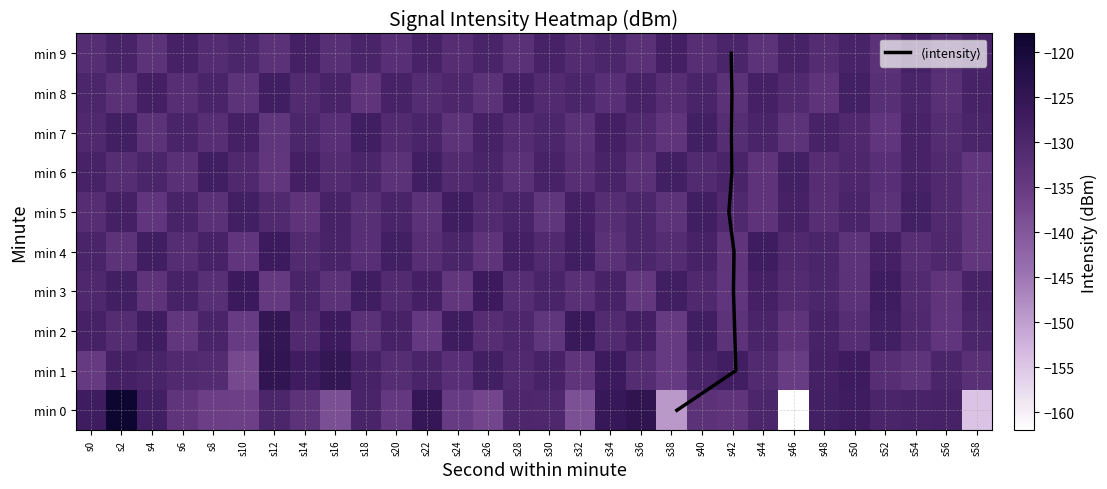

How many values in the 8 series are below -129?

22